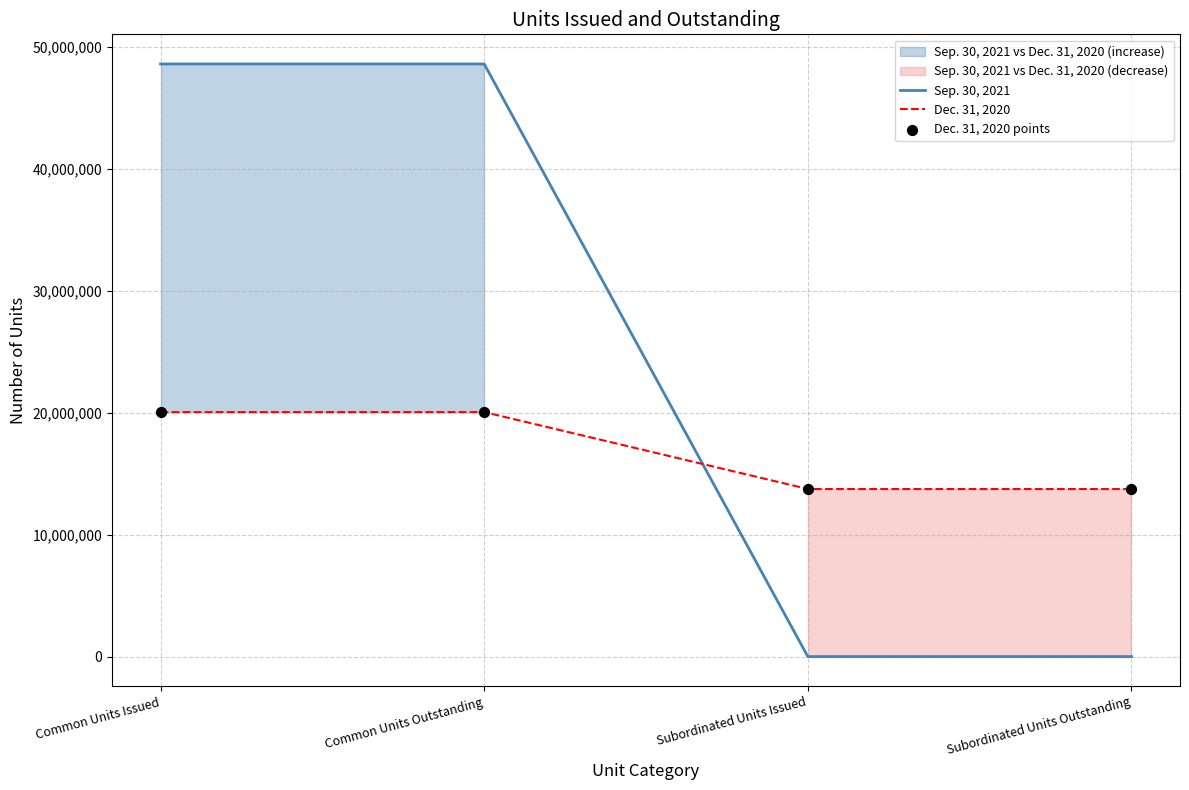

Which series reaches the minimum Y coordinate?

Sep. 30, 2021